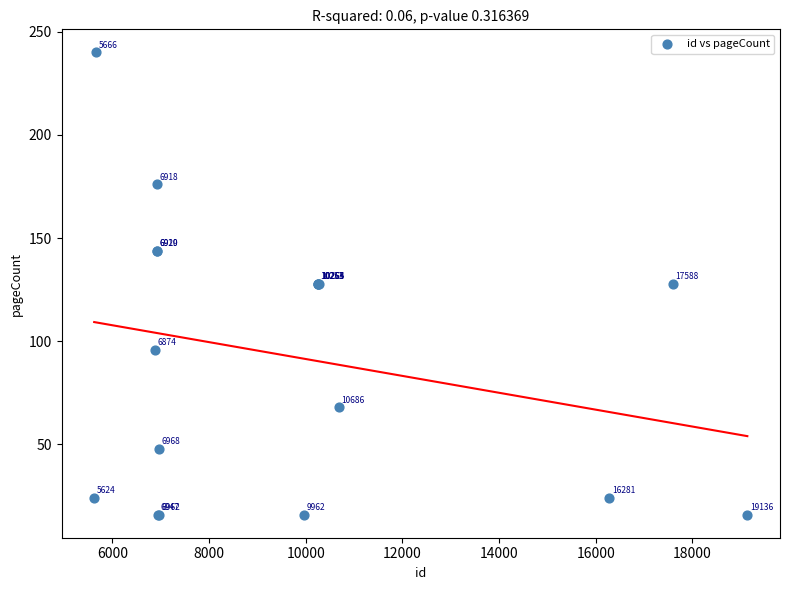

What Y value in the scatter plot is closest to 128?

128